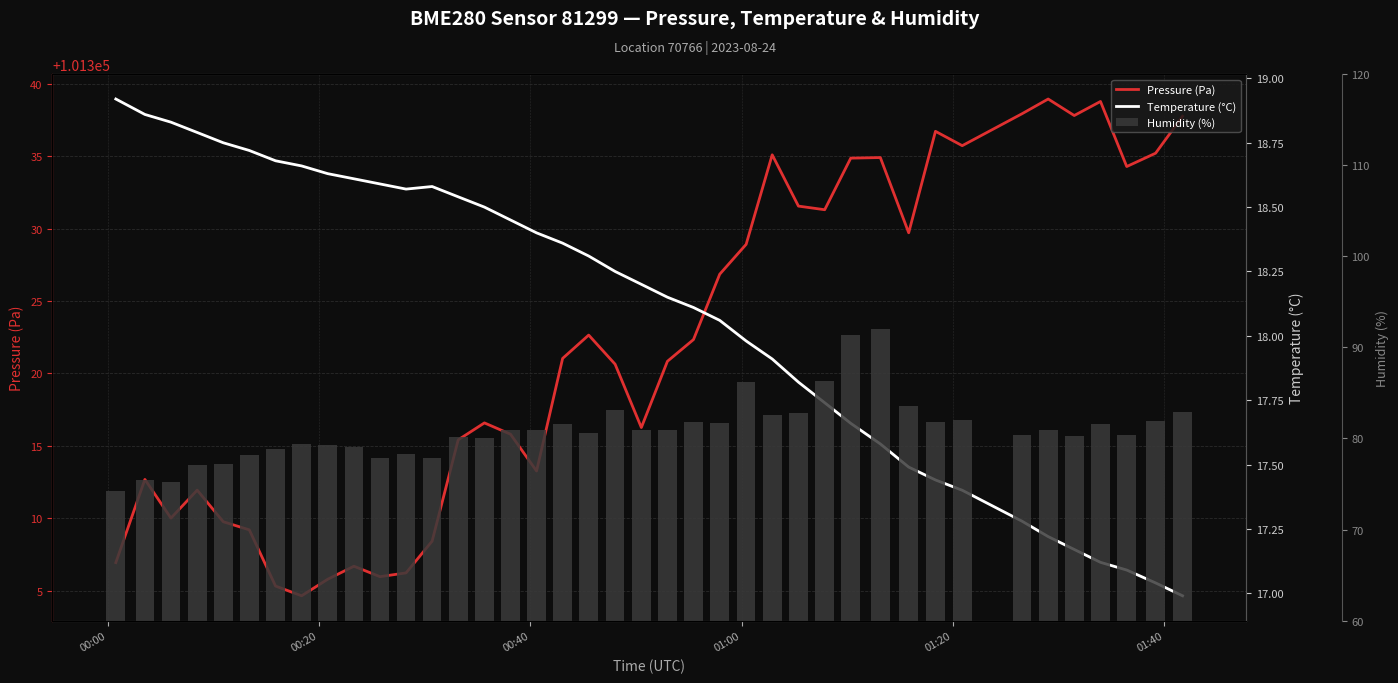

What is the value of the Humidity (%) bar at the 8th from the left?

79.4